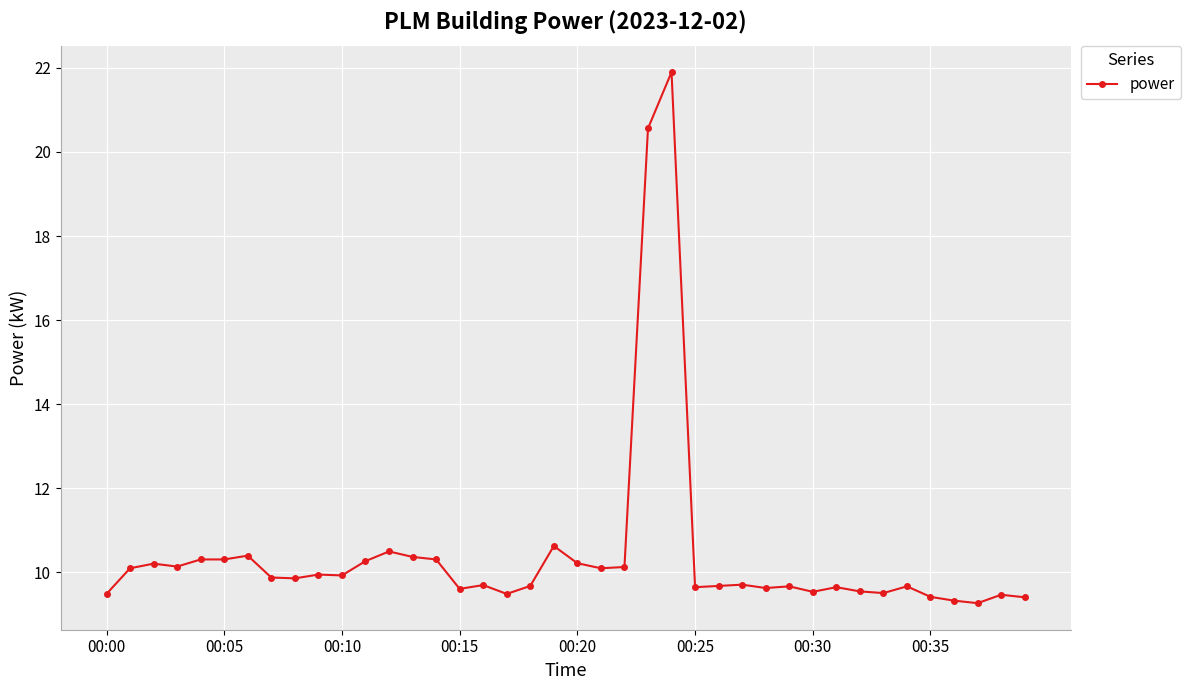

What is the value of the 11th point from the left?

9.9